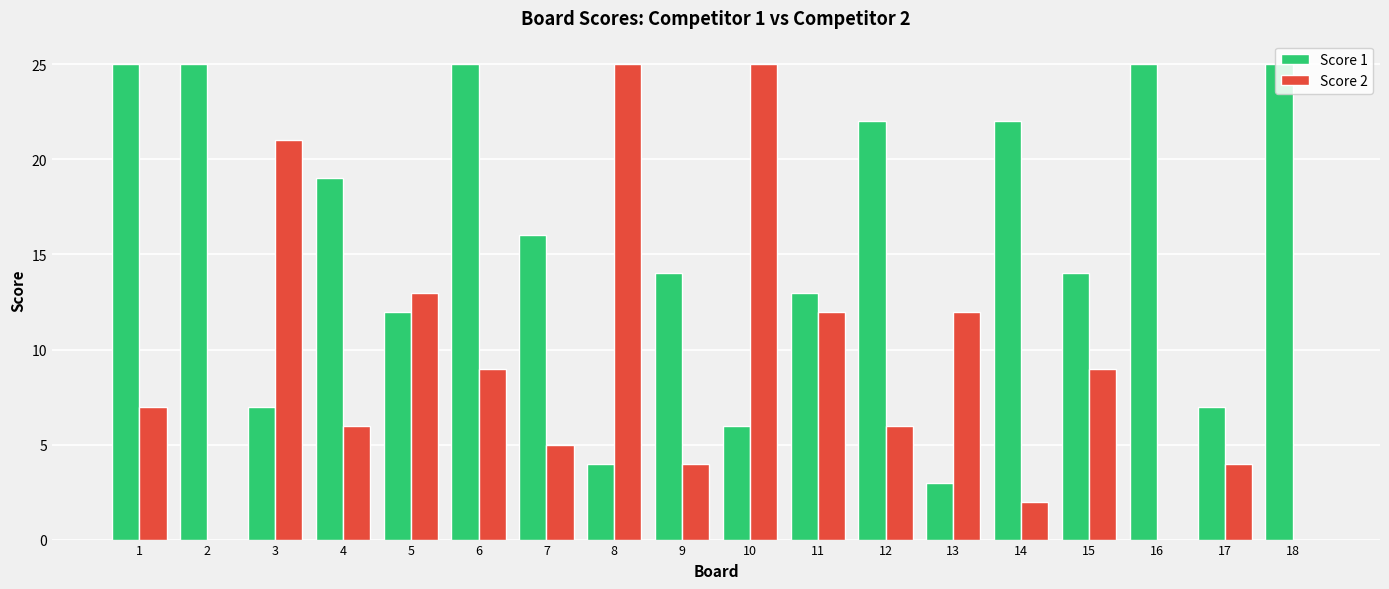

True or false: Score 1 has a value of 14 at 15.

True